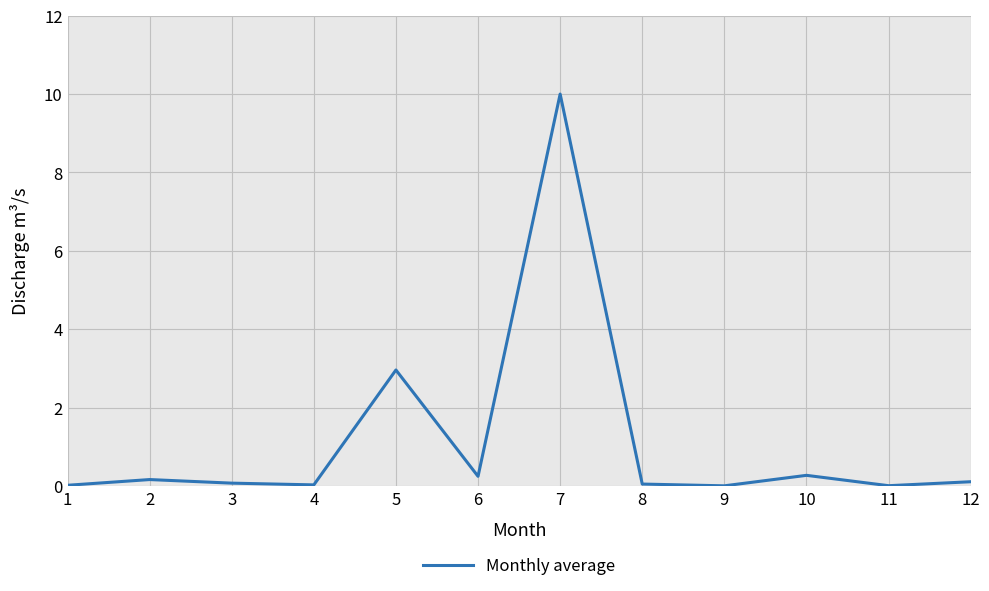

What is the approximate value at 5?

3.0